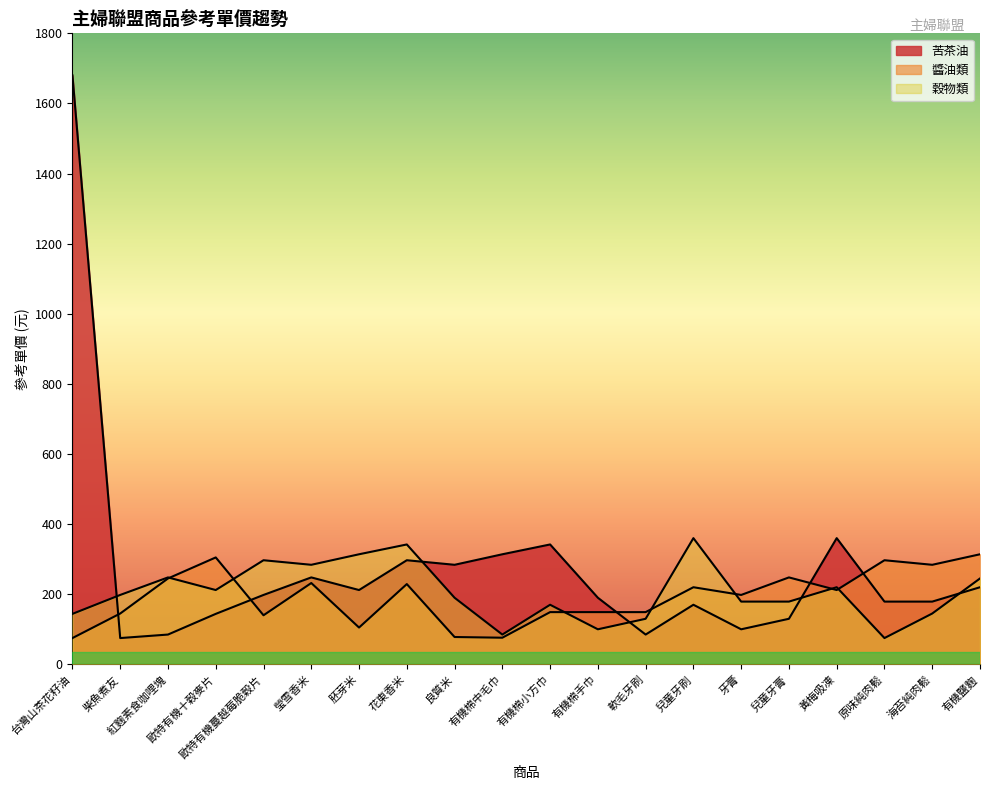

List the series in order of their overall mean, highest first.

苦茶油, 穀物類, 醬油類